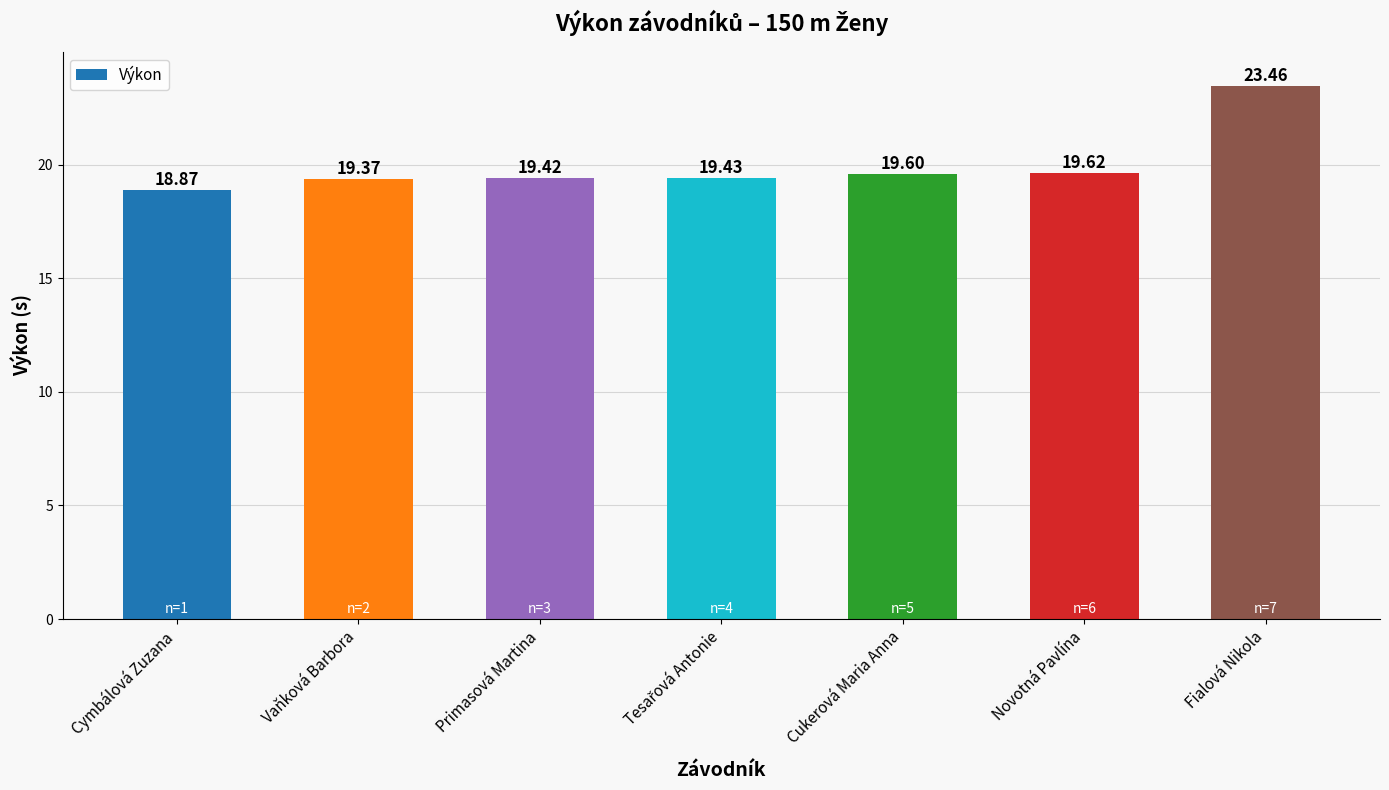

What is the label of the 5th bar from the left?

Cukerová Maria Anna